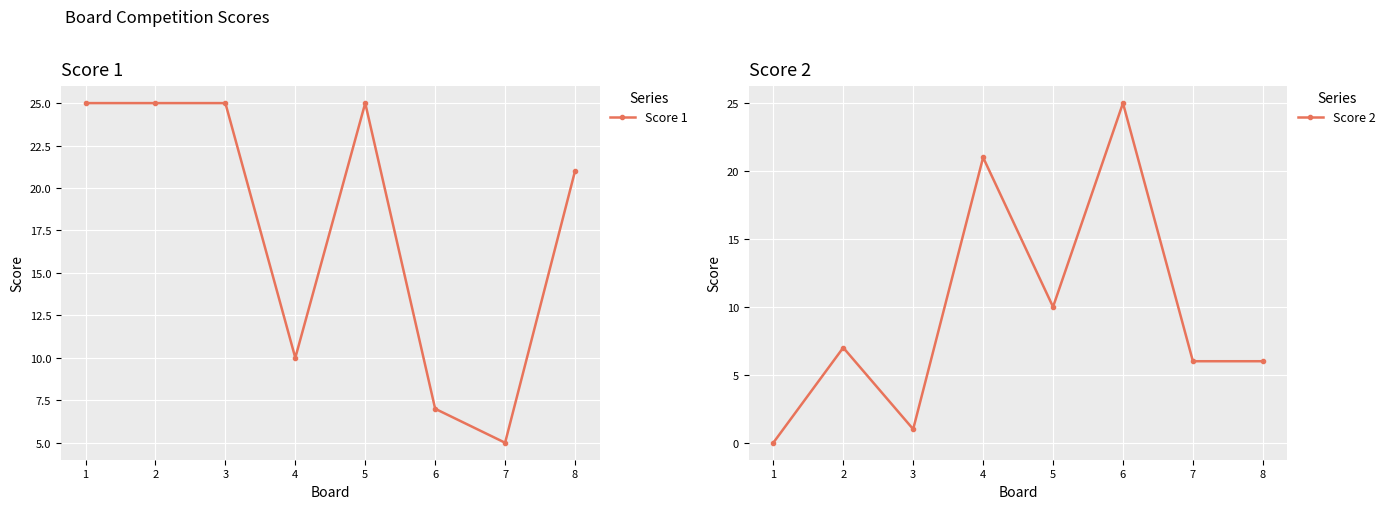

Between 5 and 8, which series saw the biggest shift?

Score 1